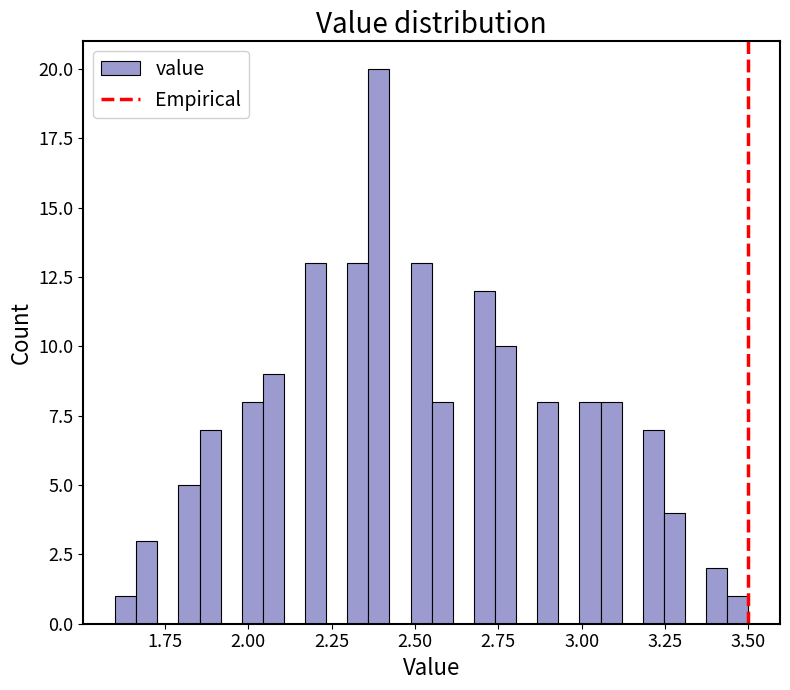

Around what value on the x-axis is the tallest bar? Give the approximate position of its centre, as read against the axis.

2.40